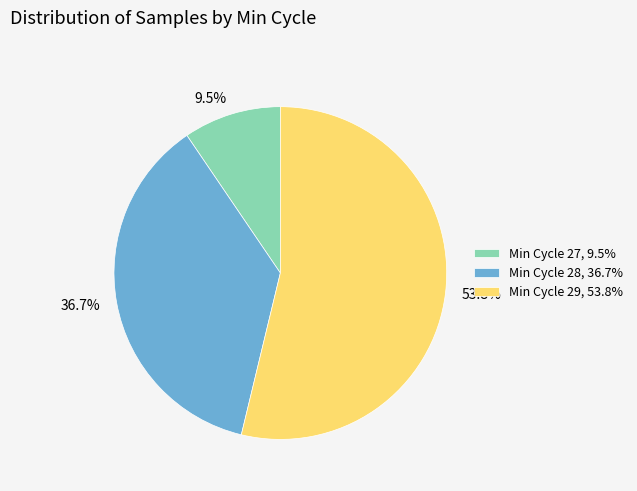

Which has a higher value, Min Cycle 27, 9.5% or Min Cycle 29, 53.8%?

Min Cycle 29, 53.8%